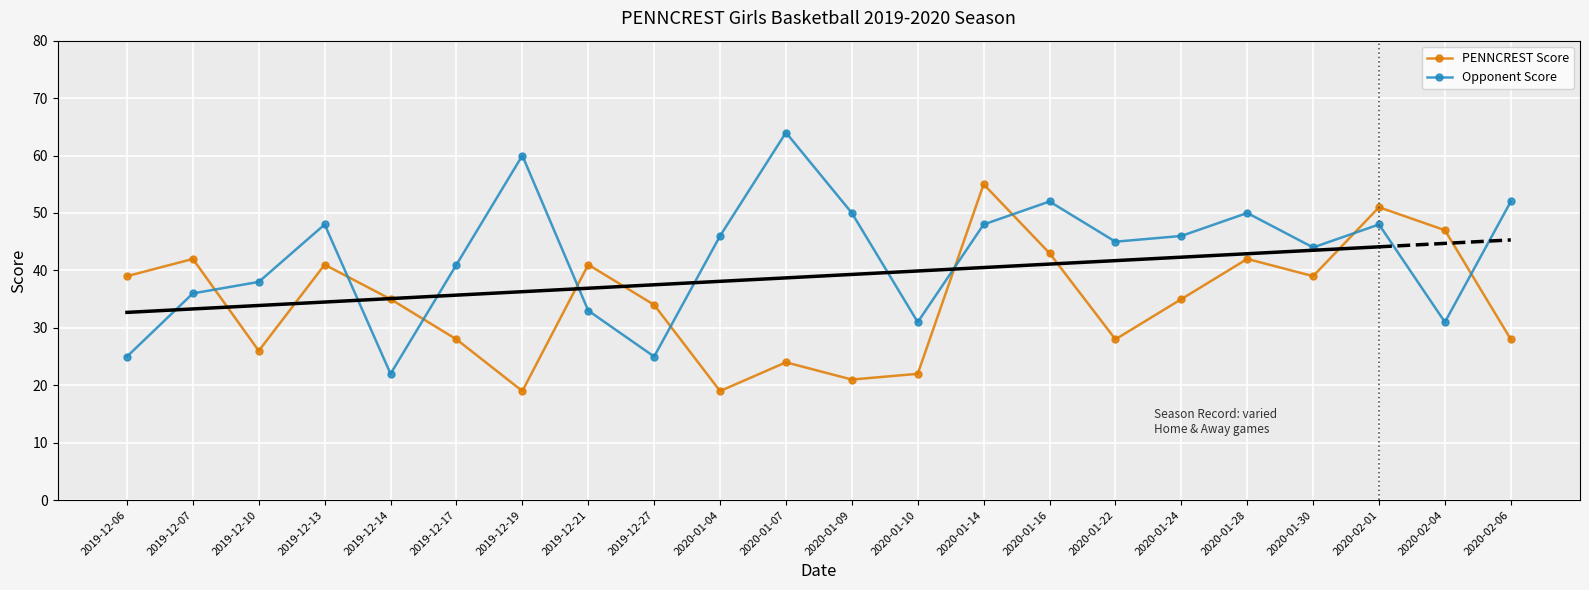

True or false: PENNCREST Score has a value of 28 at 2020-02-06.

True